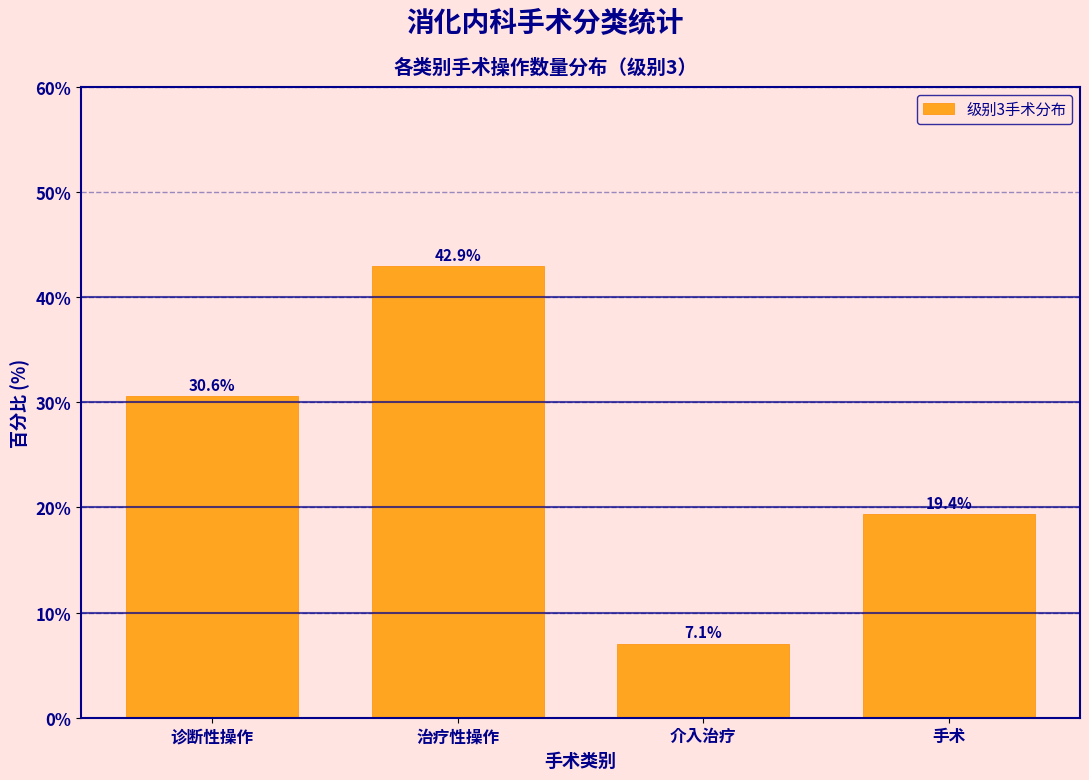

Reading right to left, transcribe all the data shown in this chart.

19.4	7.1	42.9	30.6